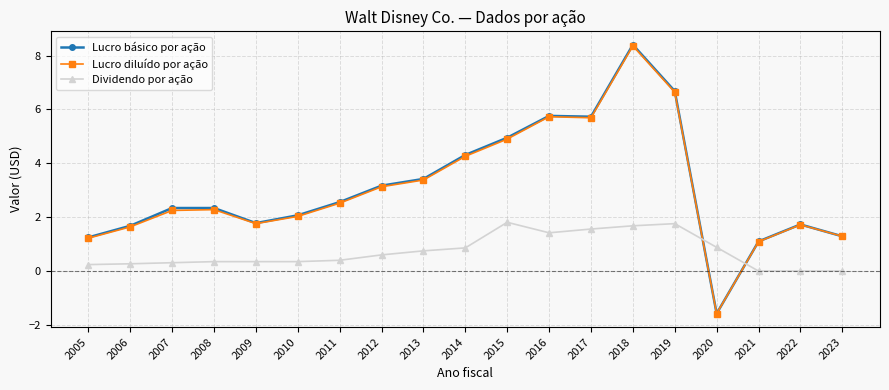

How many values in Lucro diluído por ação are below zero?

1